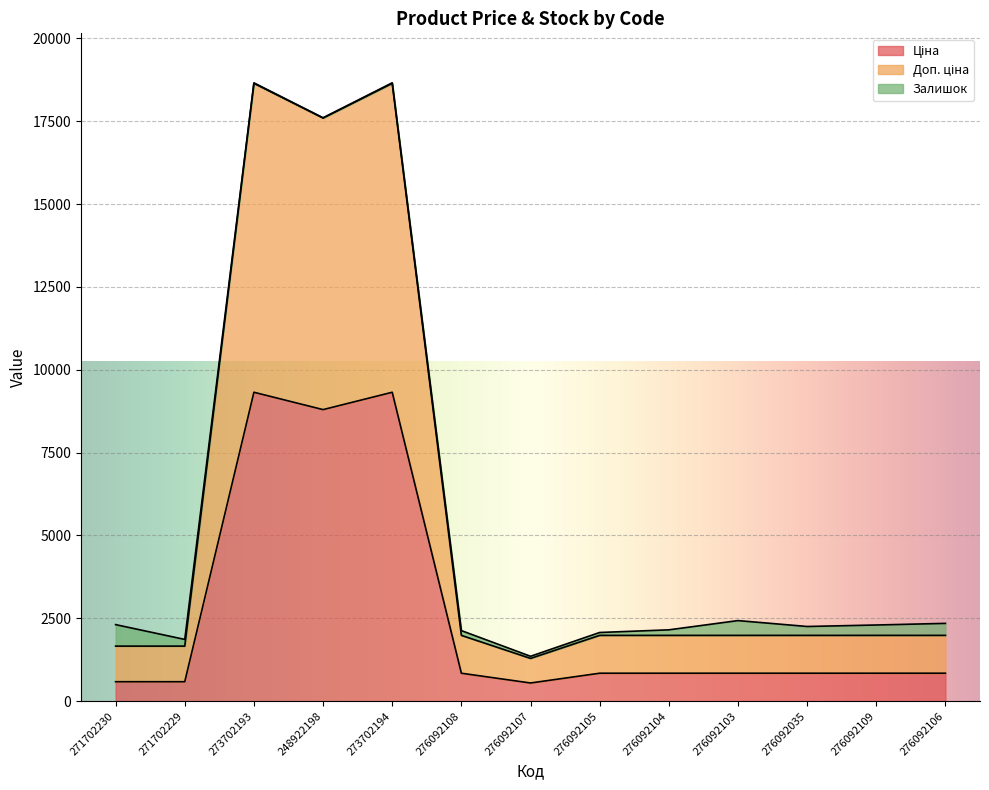

The value of Ціна at 276092103 is 1443.6. True or false?

False